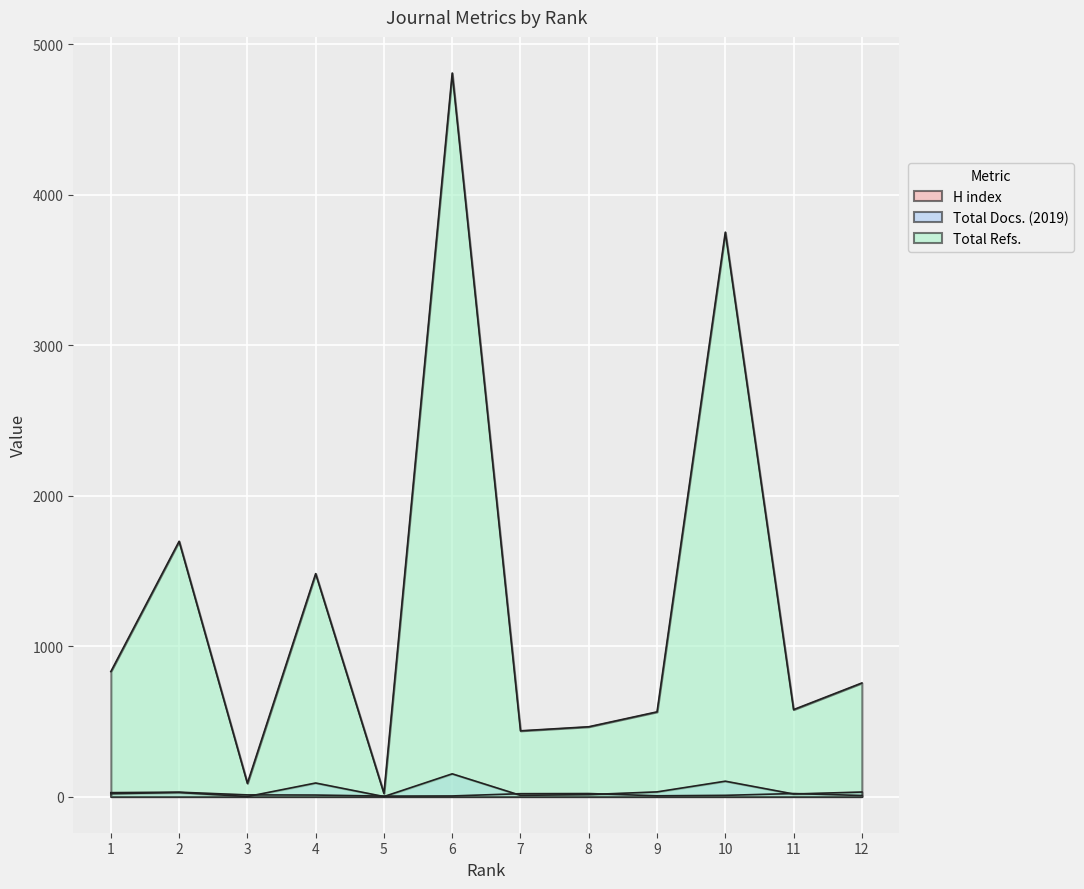

Where is the first local maximum for H index?

2